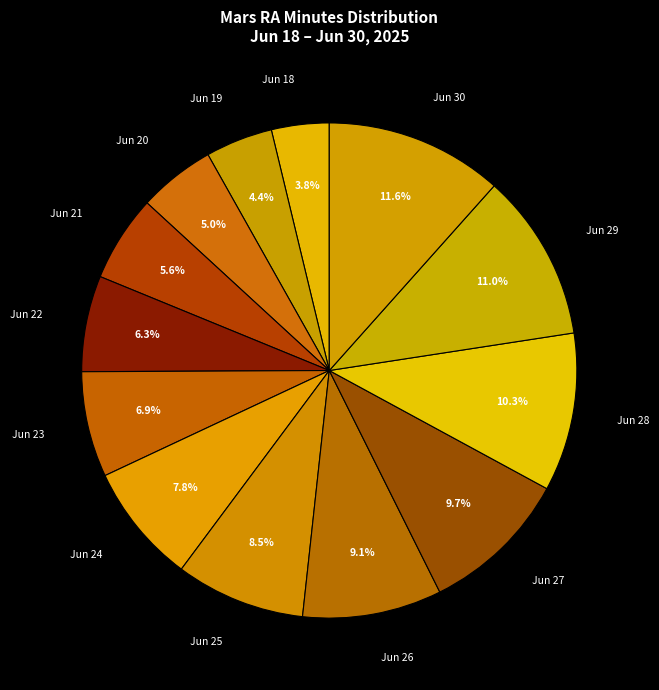

What is the total percentage of Jun 29 and Jun 25?

19.5%